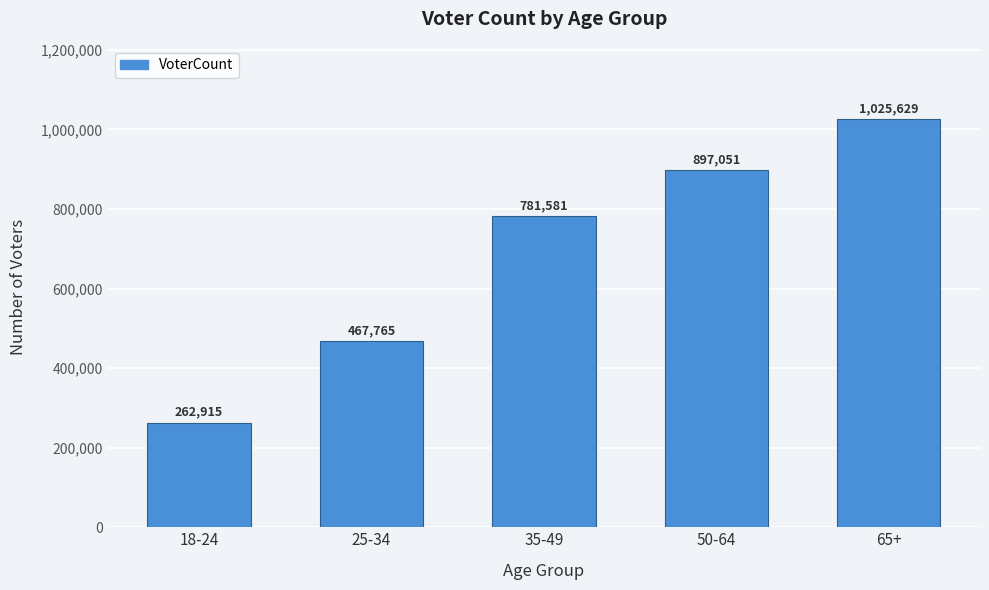

Reading left to right, transcribe all the data shown in this chart.

262915	467765	781581	897051	1025629